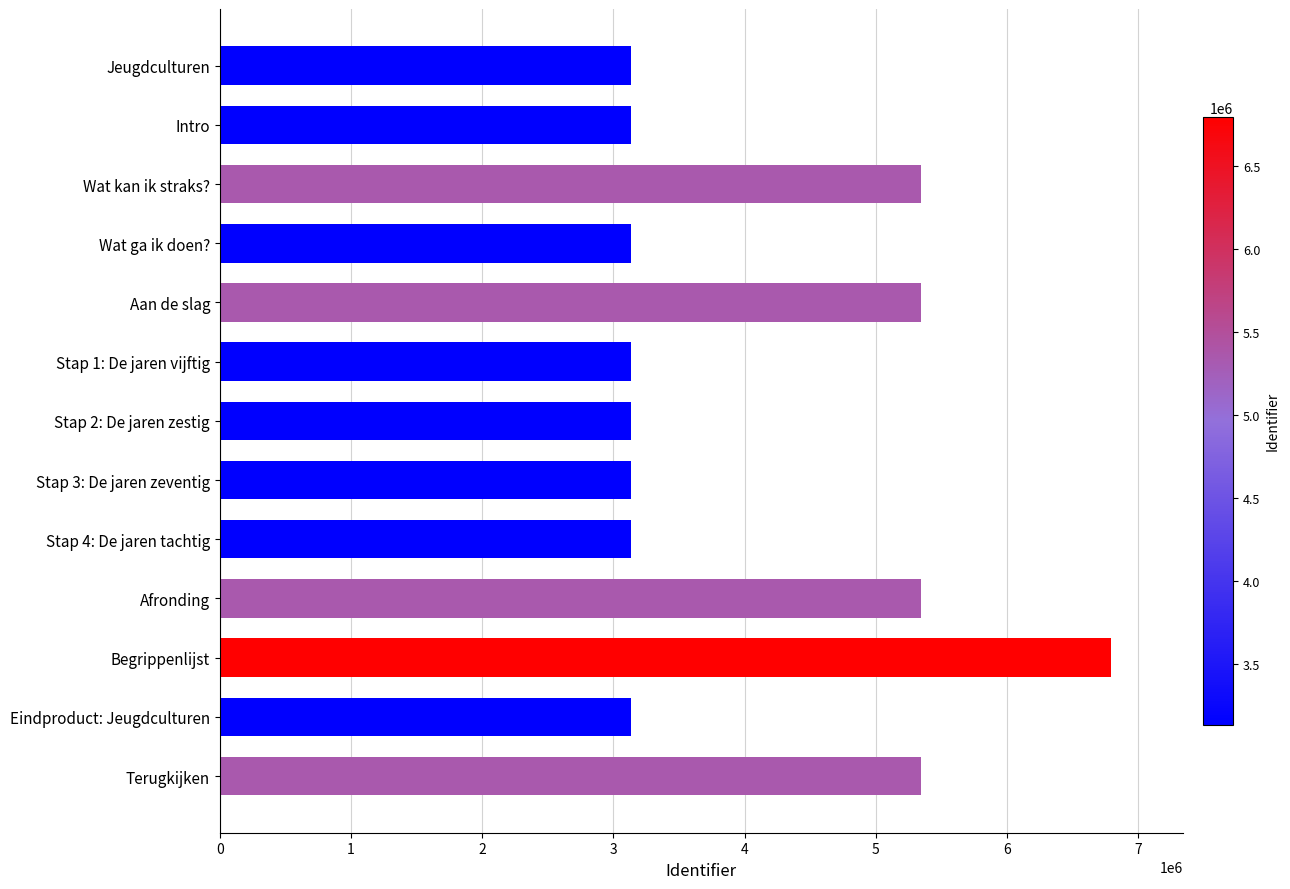

Which category has the highest value across all series?

Begrippenlijst